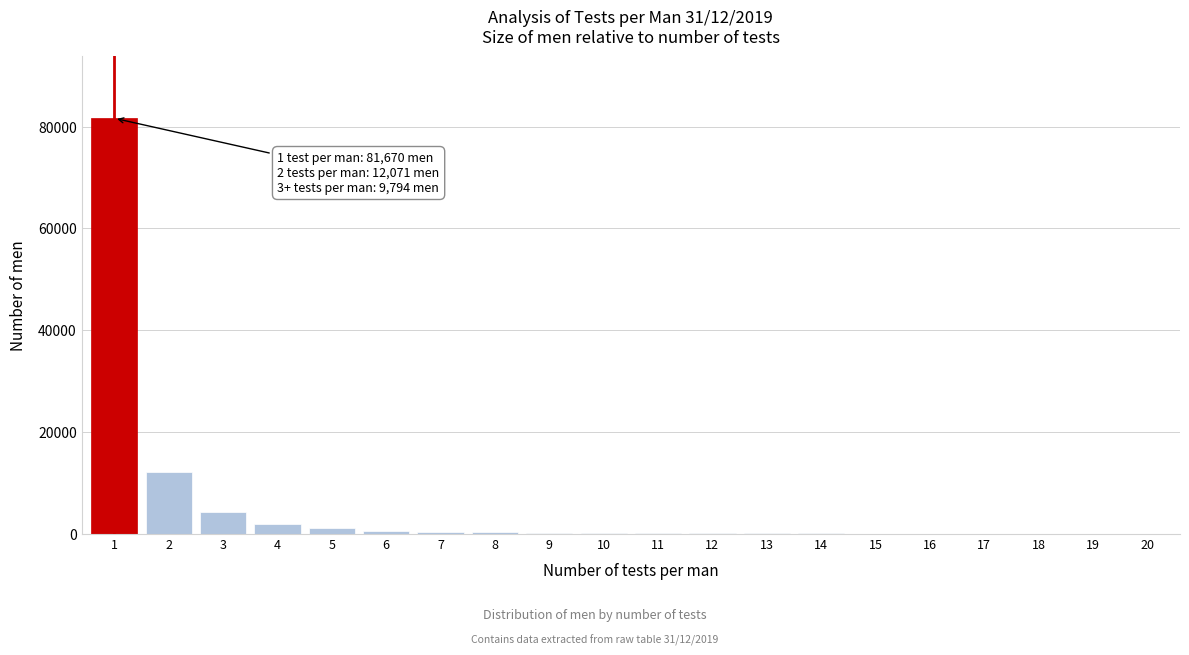

What is the sum of all values?

102535